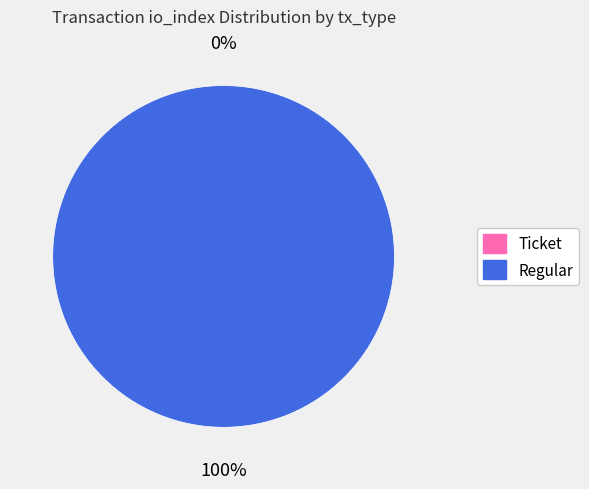

Which slice represents more than half of the pie?

Regular